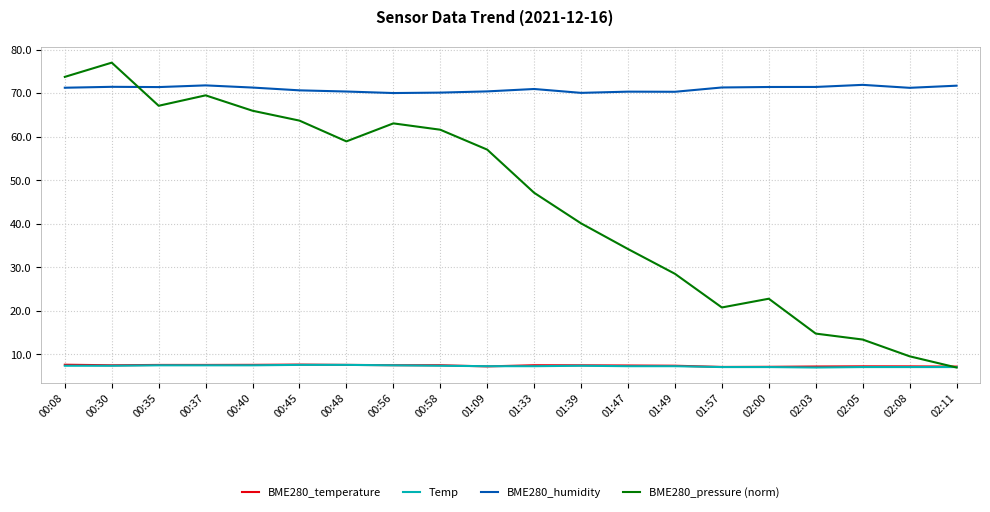

What is the difference between the second highest and minimum values in the BME280_humidity series?

1.8